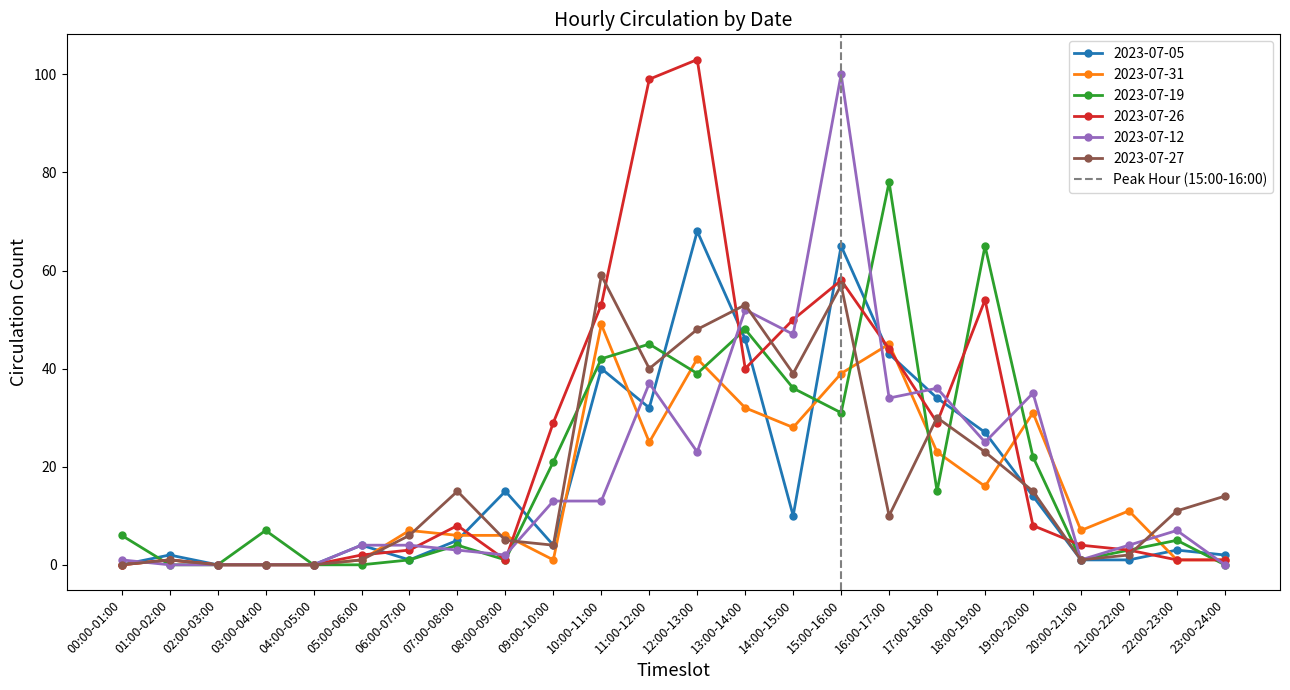

The value of 2023-07-26 at 10:00-11:00 is 53. True or false?

True